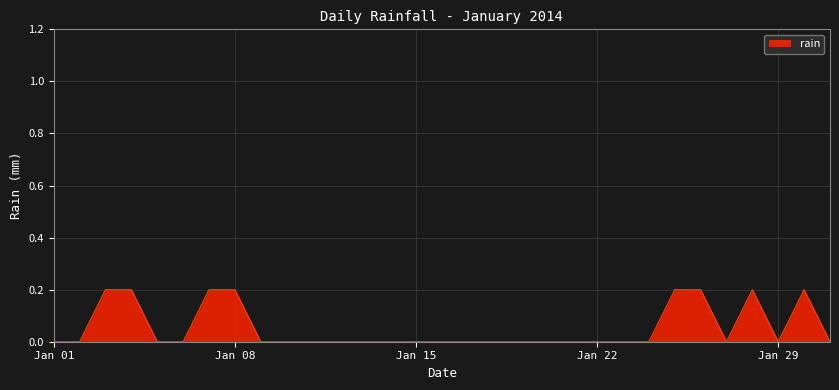

The chart shows a value of -0.1 at Jan 22. True or false?

False